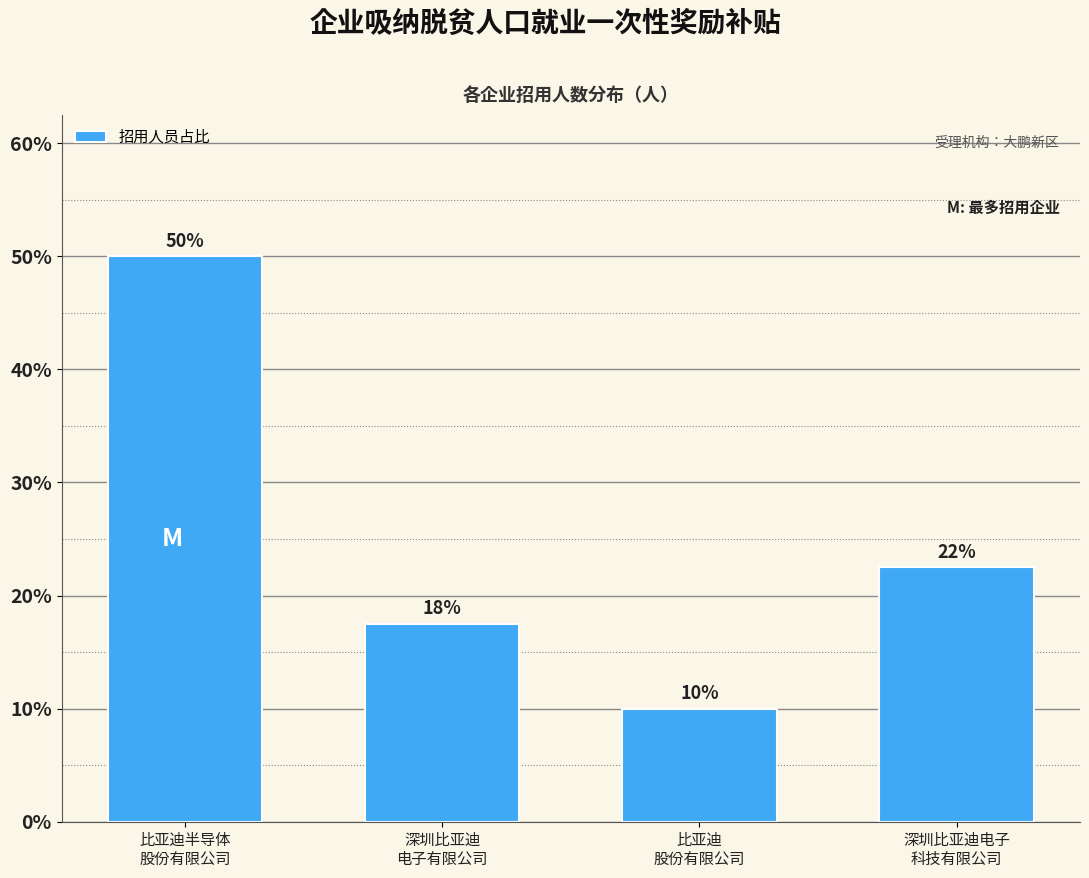

What is the maximum value shown in the chart?

50.0